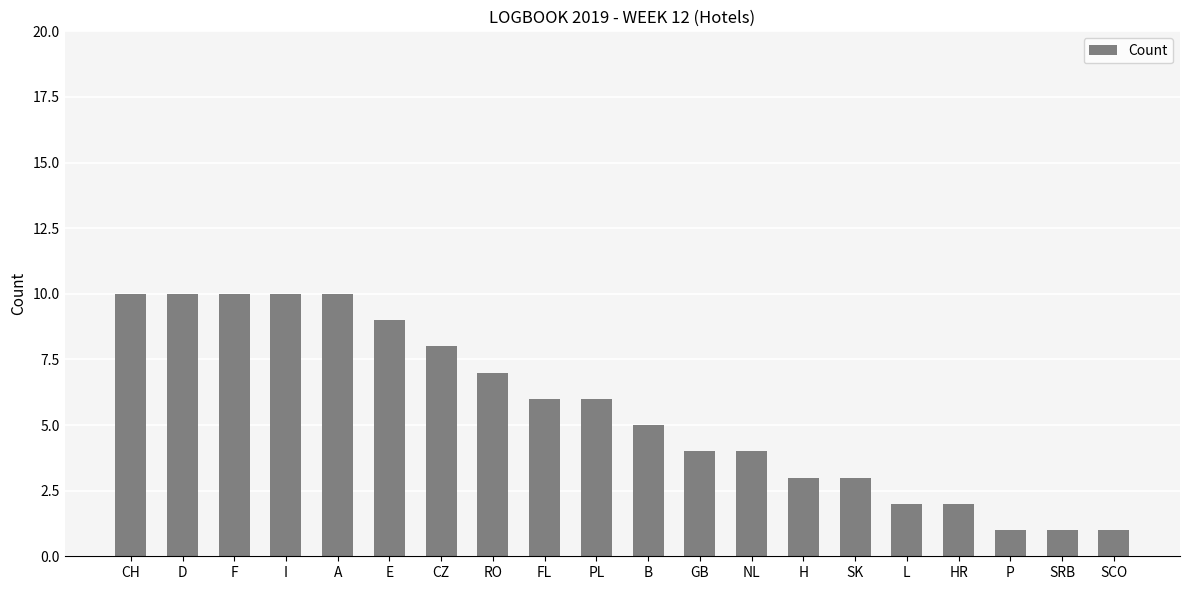

Between SCO and I, which is larger?

I